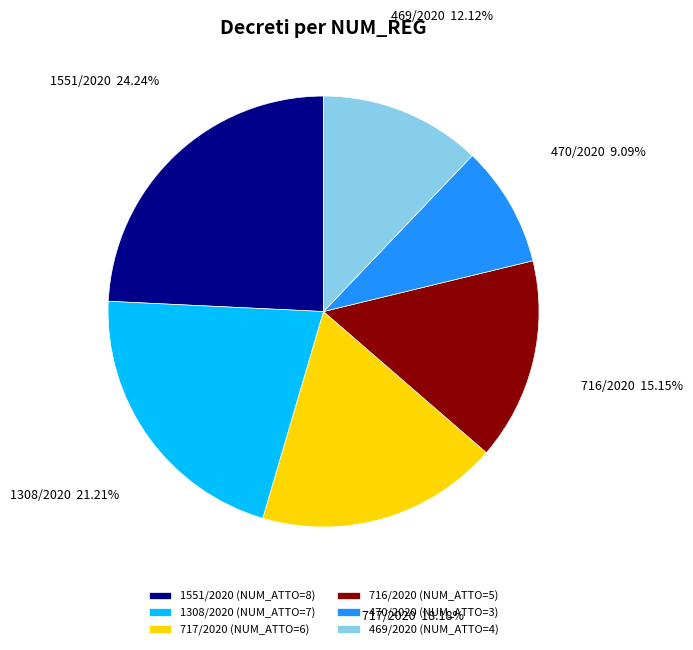

To the nearest percent, what is the average slice percentage?

17%